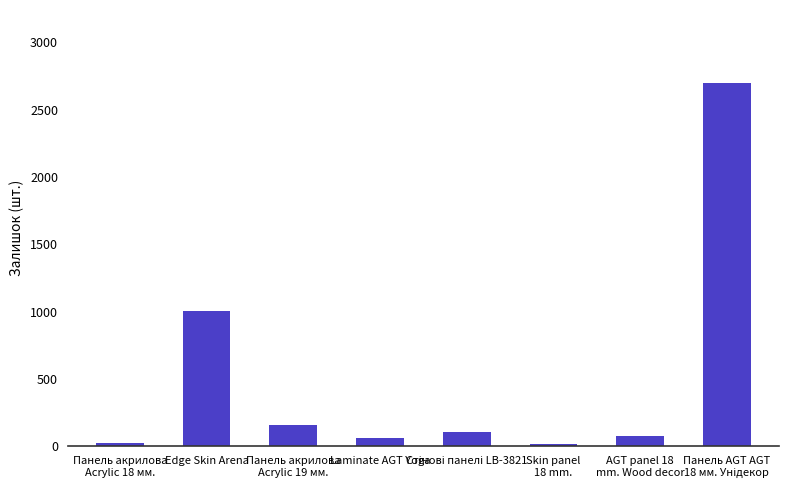

Does the chart contain any negative values?

No